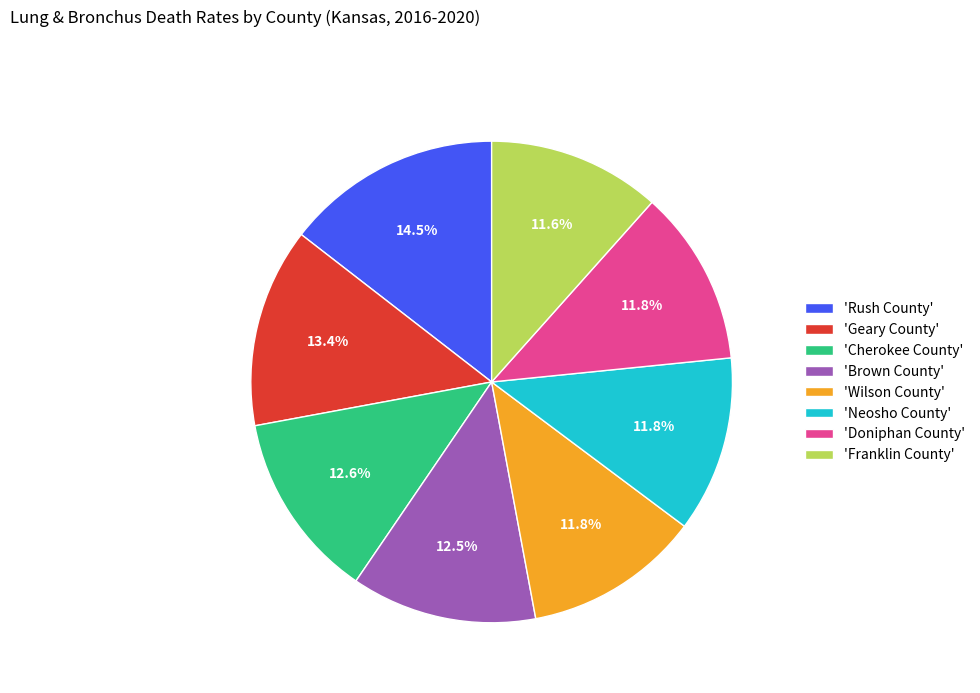

How many slices are in this pie chart?

8